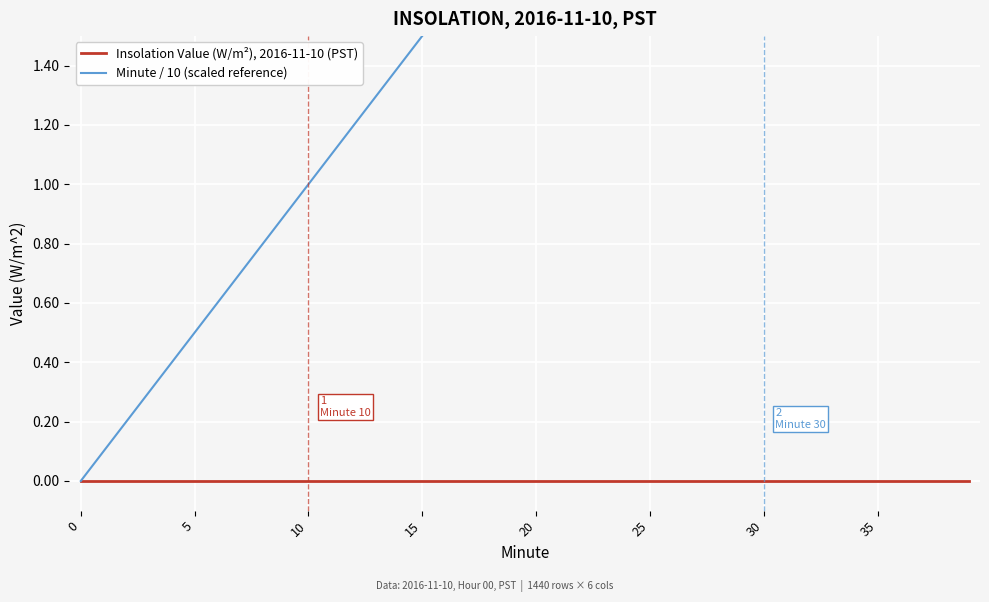

Which series changed the most between 12 and 26?

Minute / 10 (scaled reference)